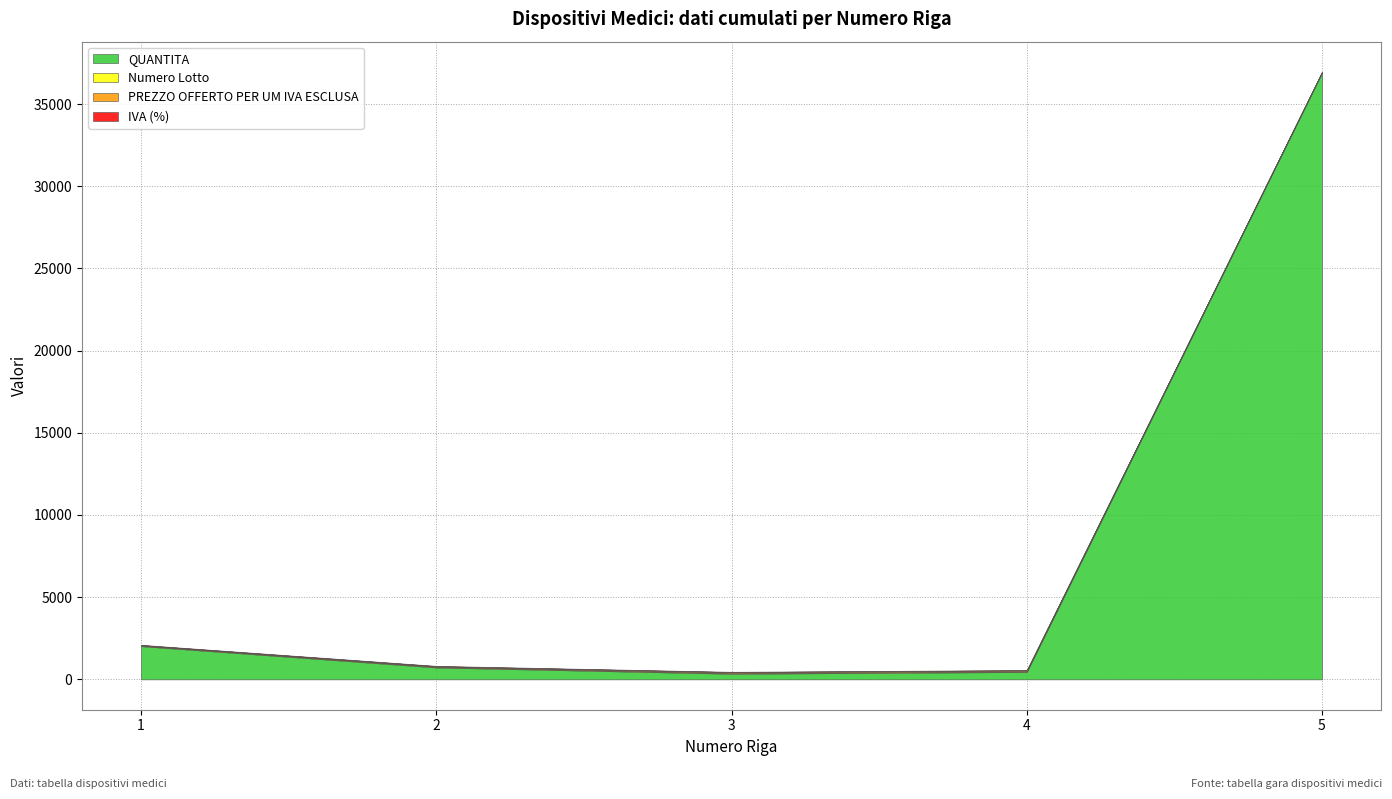

The value of Numero Lotto at 2 is 39. True or false?

True